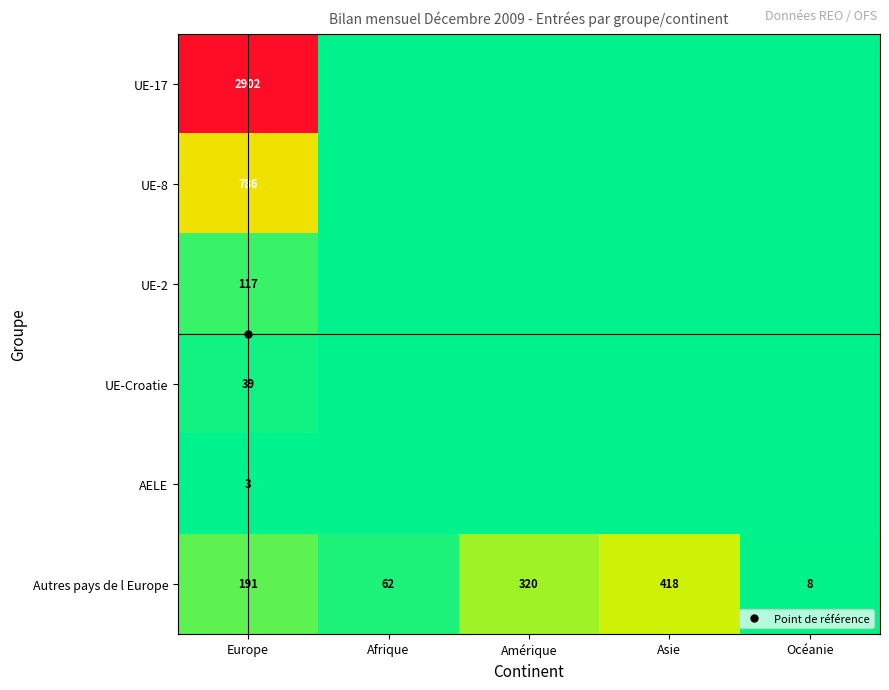

At which label is UE-17 closest to 1451?

Europe